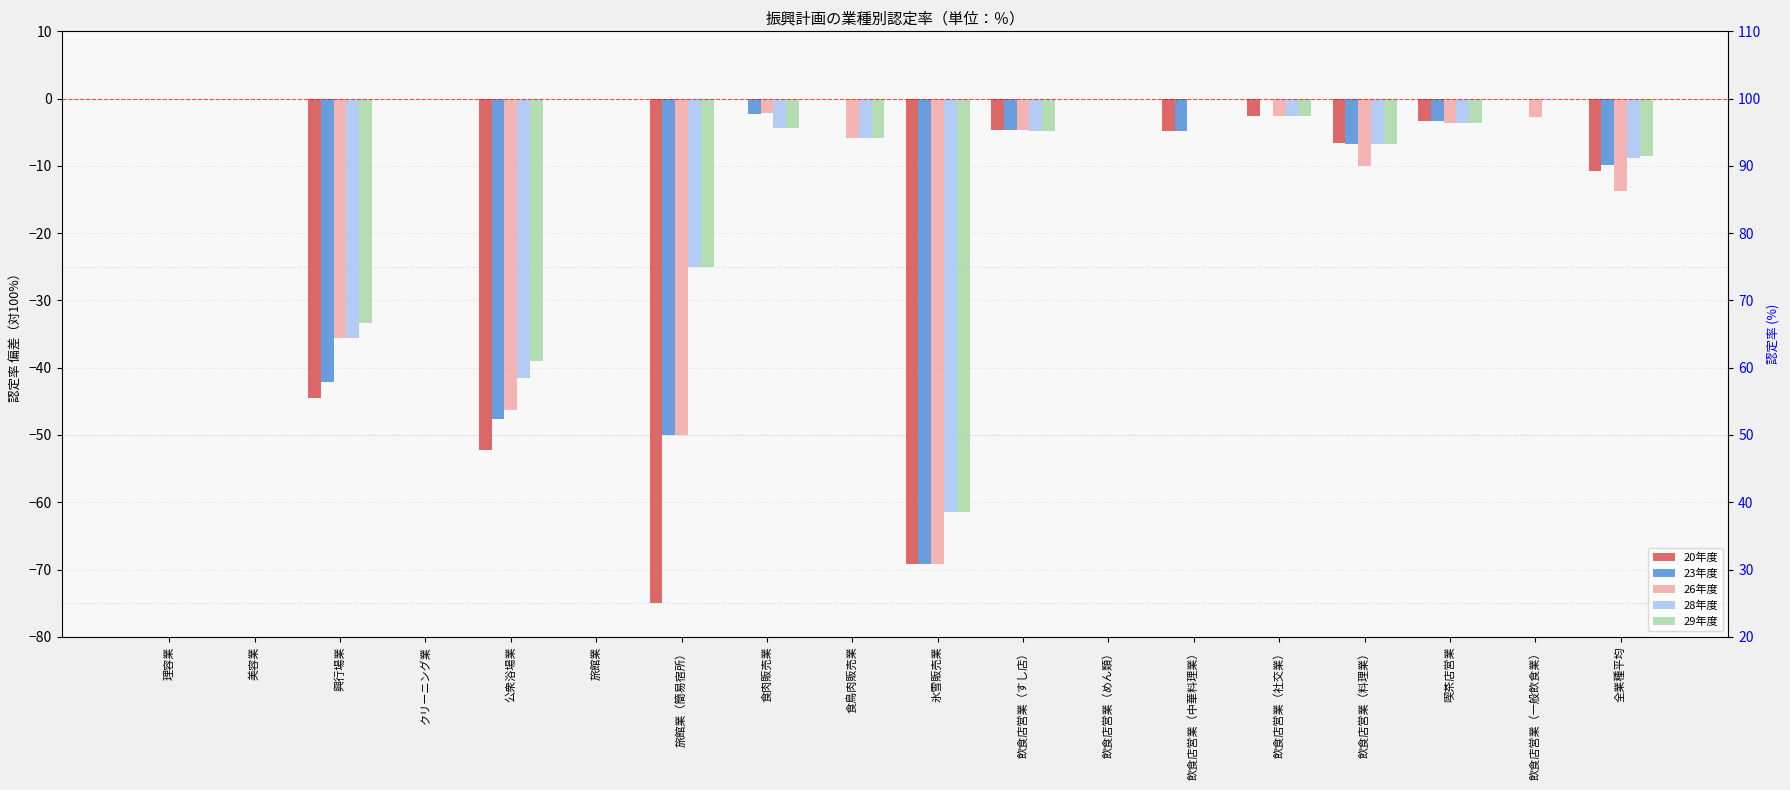

Which has a higher value, 食肉販売業 or 旅館業（簡易宿所）?

食肉販売業